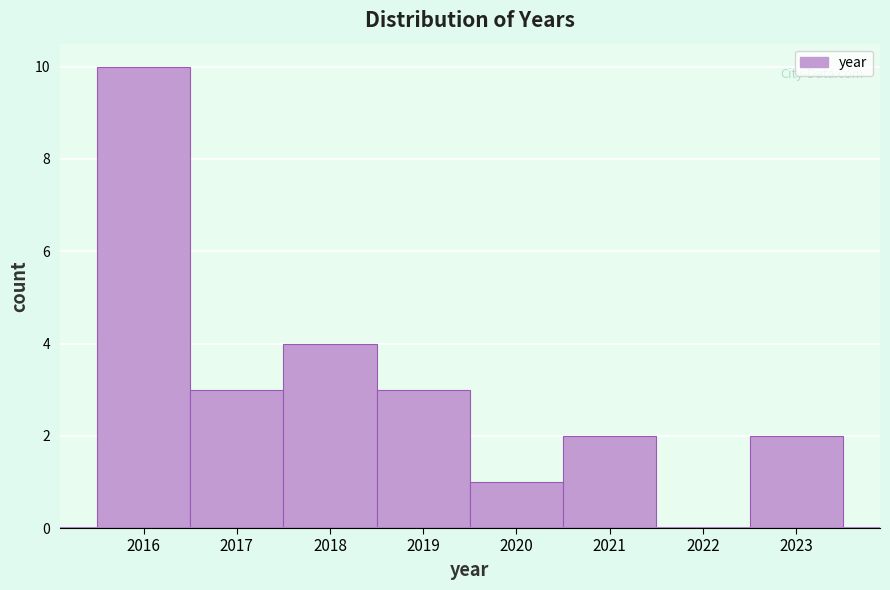

What is the height of the bar covering 2018.5 to 2019.5 on the x-axis? The values are not printed on the chart, so give them approximately, as read against the axis.

3